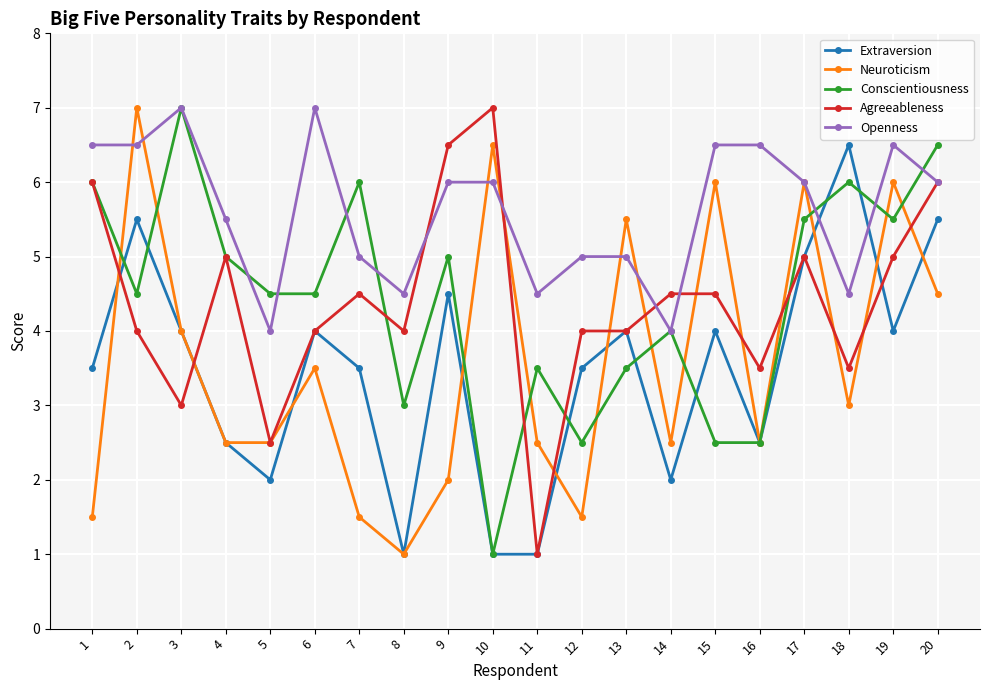

What is the sum of the Neuroticism values at 15 and 11?

8.5